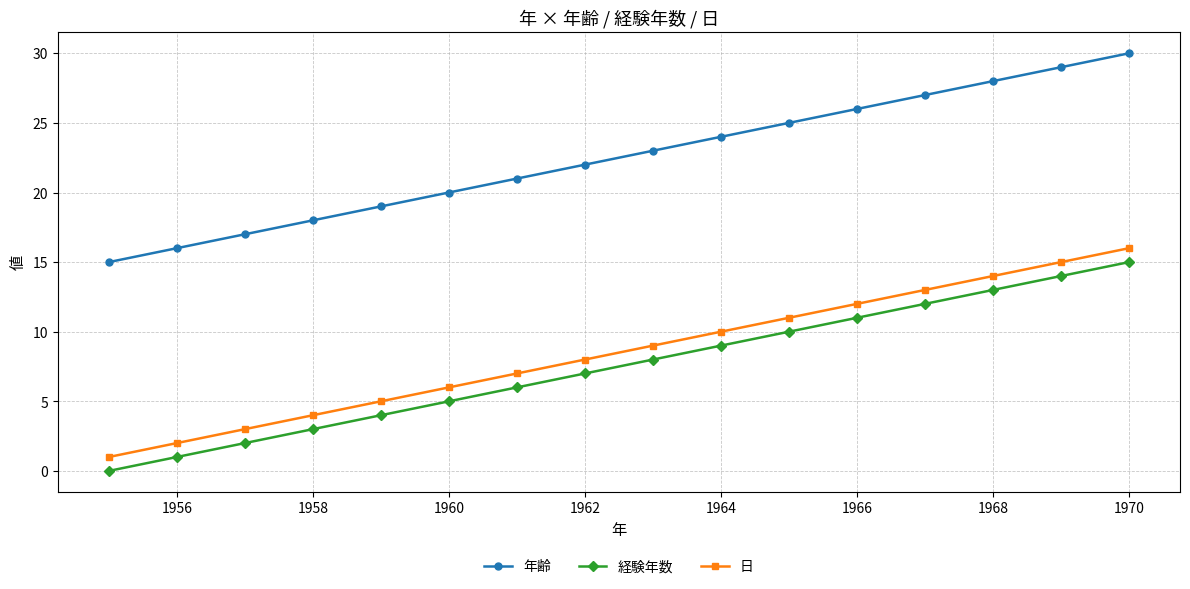

True or false: 年齢 and 日 intersect in this chart.

False